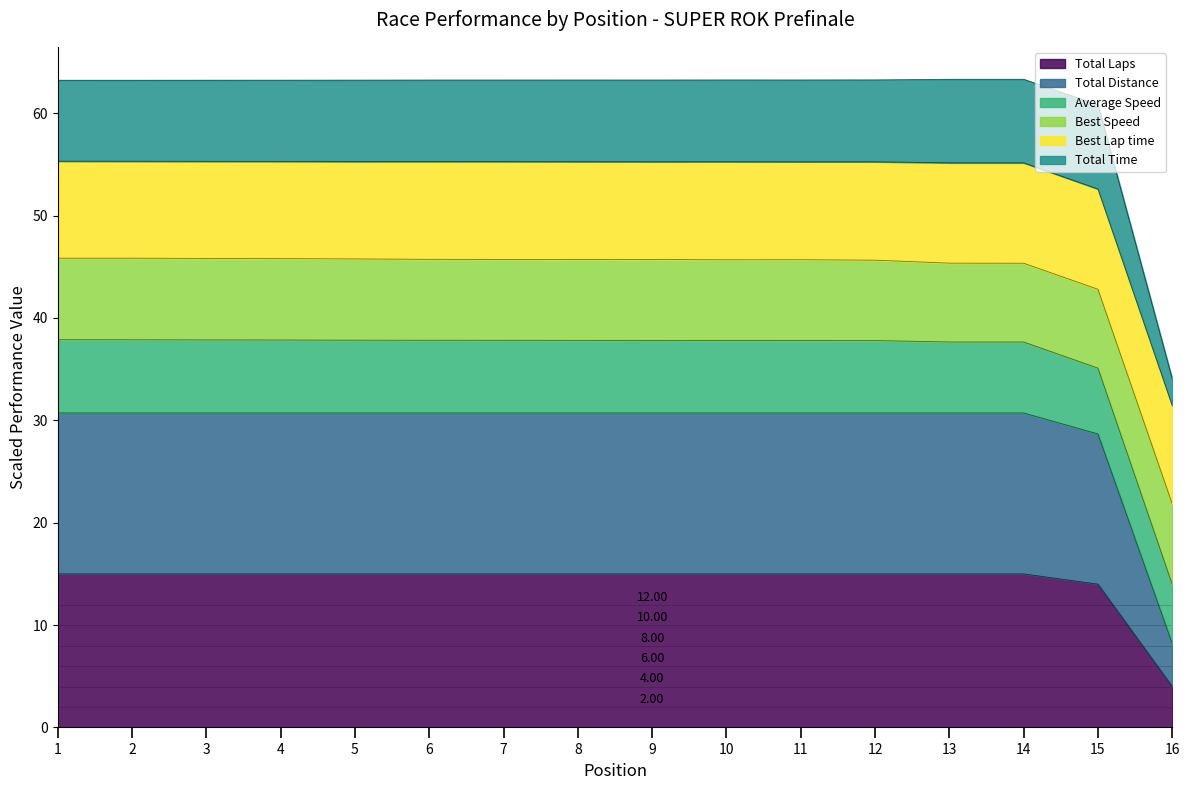

Is it true that Total Laps equals 15.0 at 14?

True